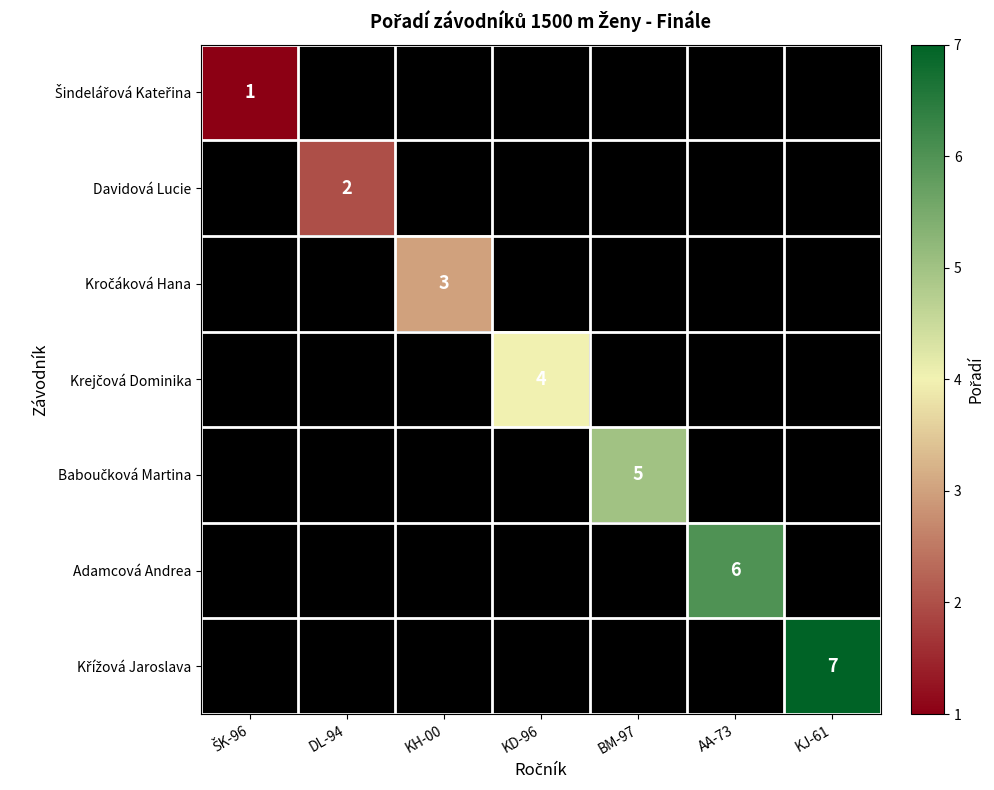

Rank the series by their average value, from lowest to highest.

Šindelářová Kateřina, Davidová Lucie, Kročáková Hana, Krejčová Dominika, Baboučková Martina, Adamcová Andrea, Křížová Jaroslava